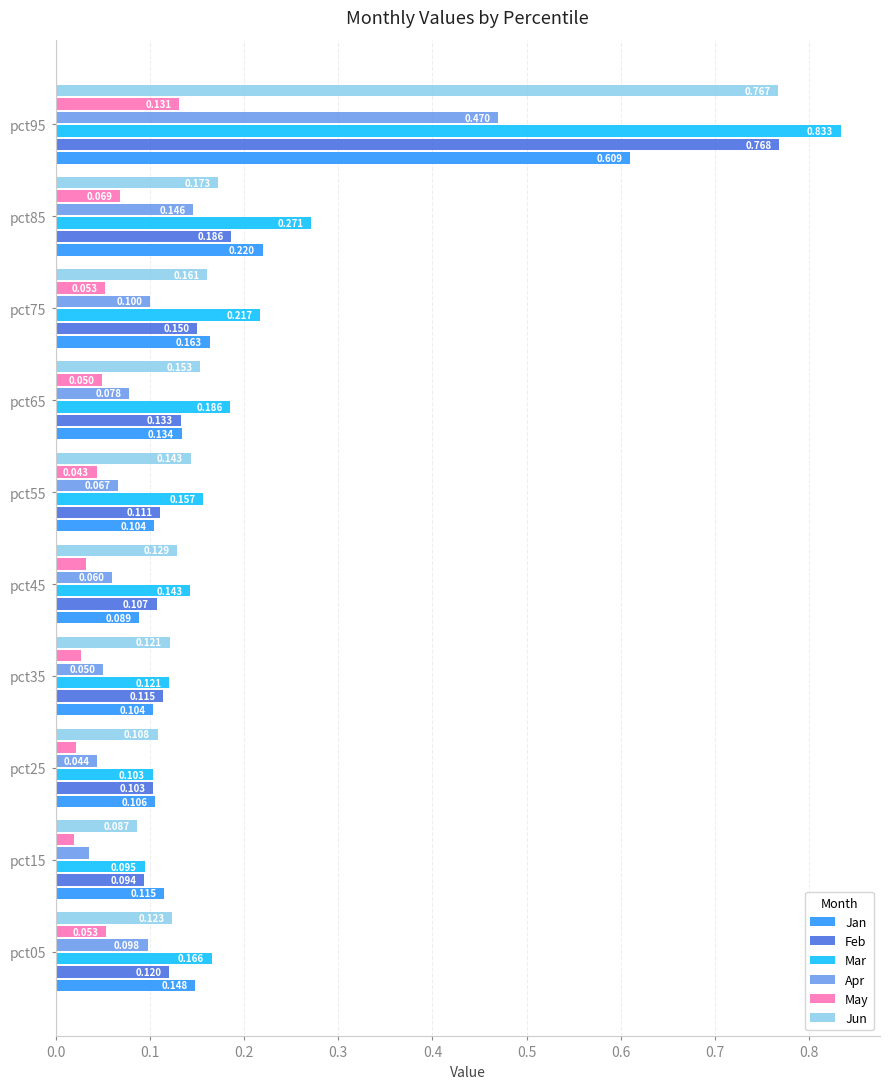

Rank the series at pct65 from highest to lowest value.

Mar, Jun, Jan, Feb, Apr, May